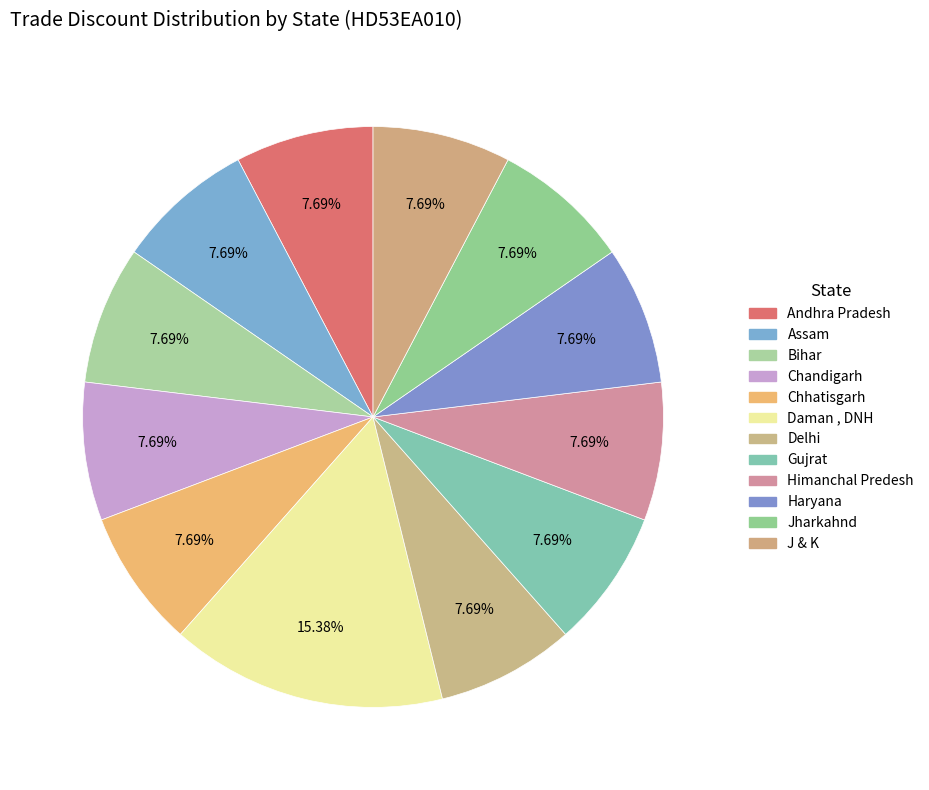

Count the number of slices in the pie.

12